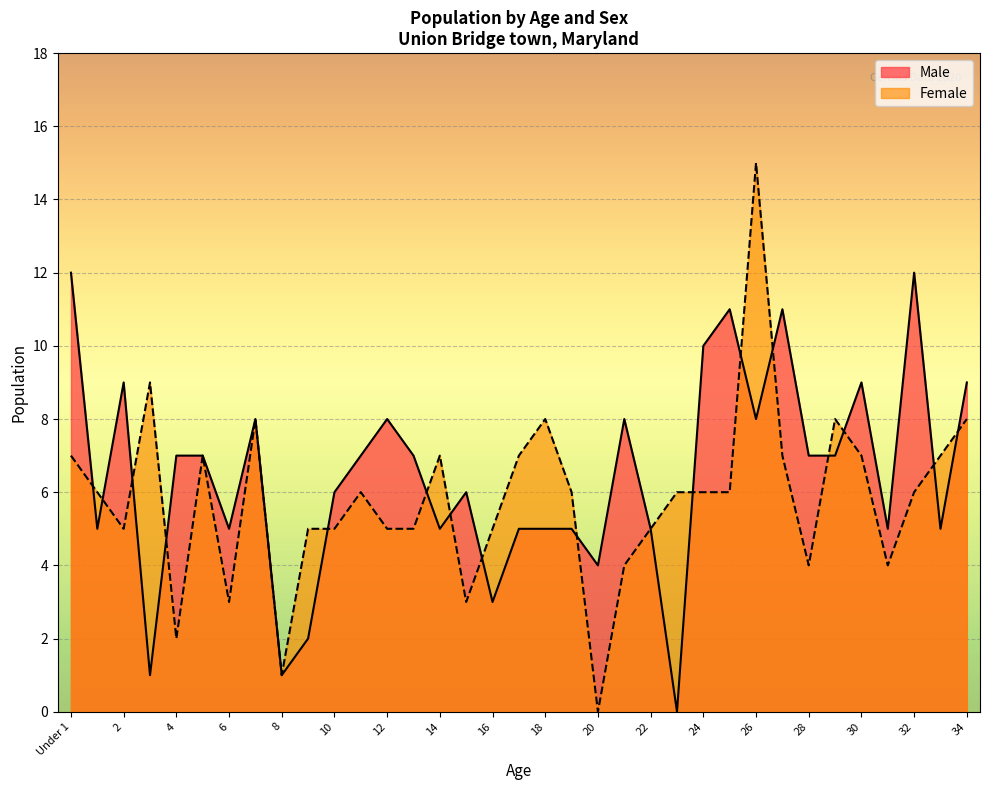

List the labels in order of Male value, smallest first.

23, 3, 8, 9, 16, 20, 1, 6, 14, 17, 18, 19, 22, 31, 33, 10, 15, 4, 5, 11, 13, 28, 29, 7, 12, 21, 26, 2, 30, 34, 24, 25, 27, Under 1, 32